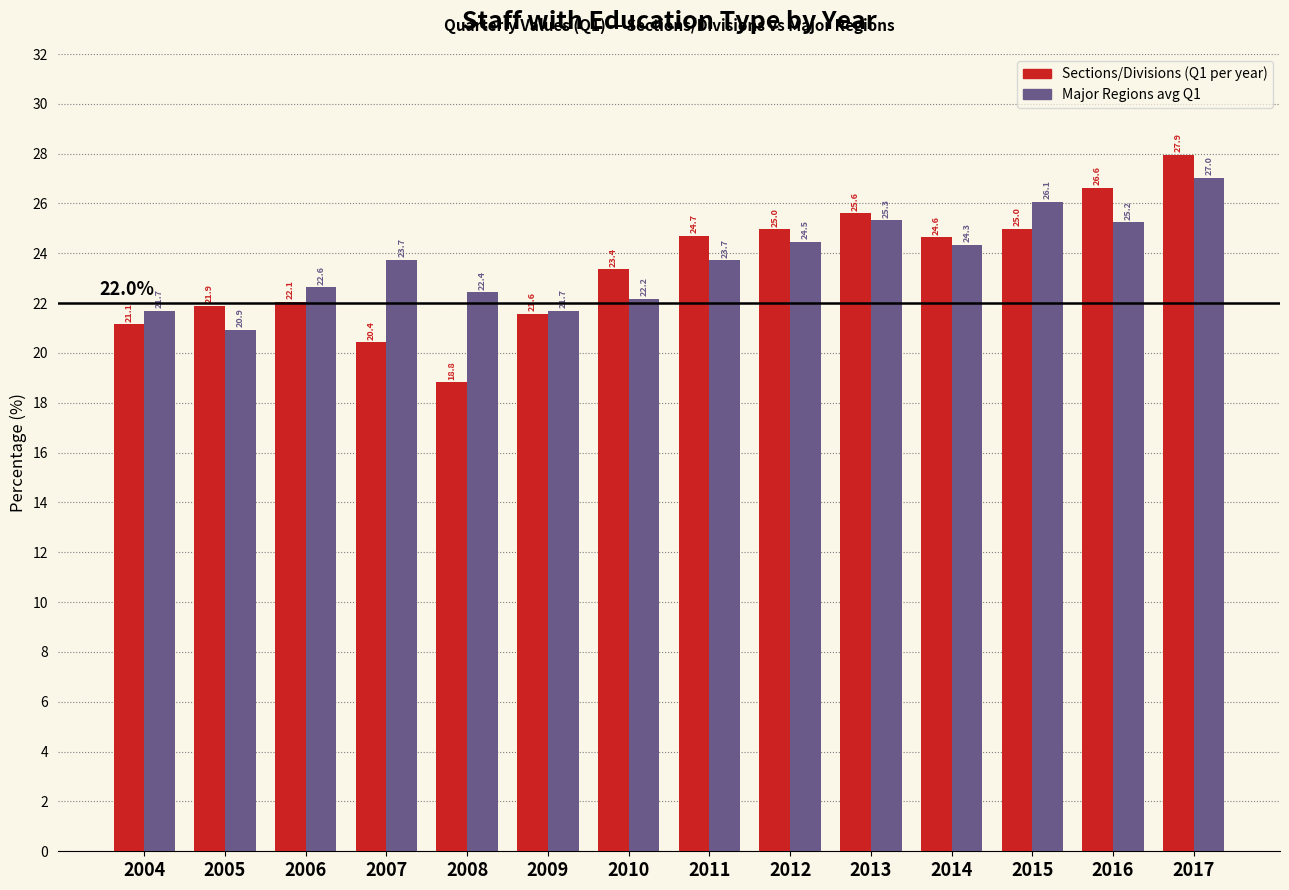

Reading right to left, list all the values displayed in this chart.

Sections/Divisions (Q1 per year): 2017=27.9	2016=26.6	2015=25.0	2014=24.6	2013=25.6	2012=25.0	2011=24.7	2010=23.4	2009=21.6	2008=18.8	2007=20.4	2006=22.1	2005=21.9	2004=21.1
Major Regions avg Q1: 2017=27.0	2016=25.2	2015=26.1	2014=24.3	2013=25.3	2012=24.5	2011=23.7	2010=22.2	2009=21.7	2008=22.4	2007=23.7	2006=22.6	2005=20.9	2004=21.7